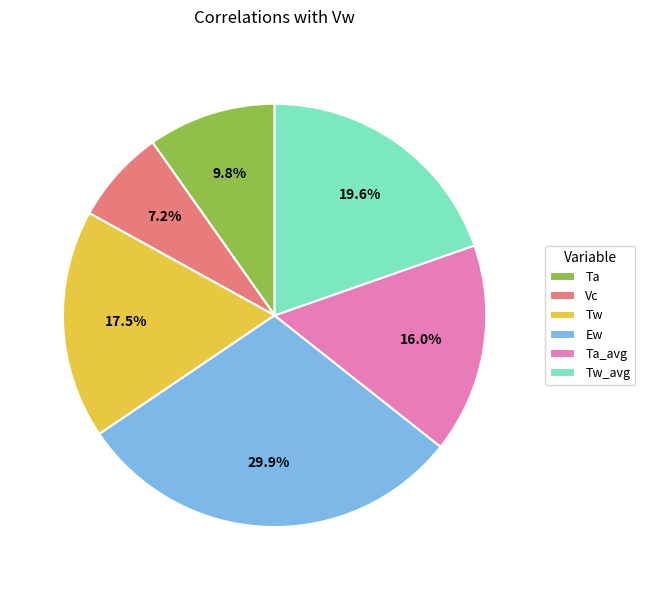

How many slices are in this pie chart?

6